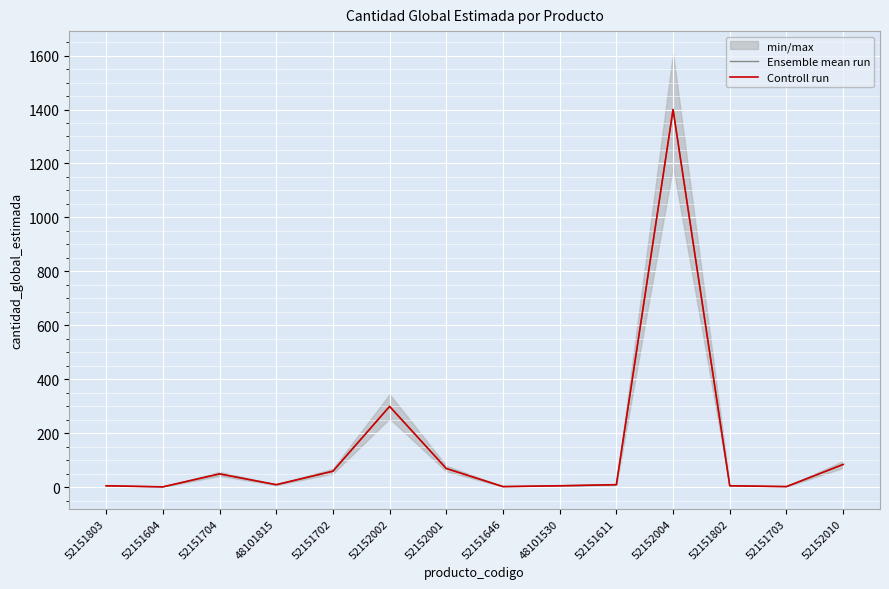

True or false: Controll run and Ensemble mean run cross at least once.

False